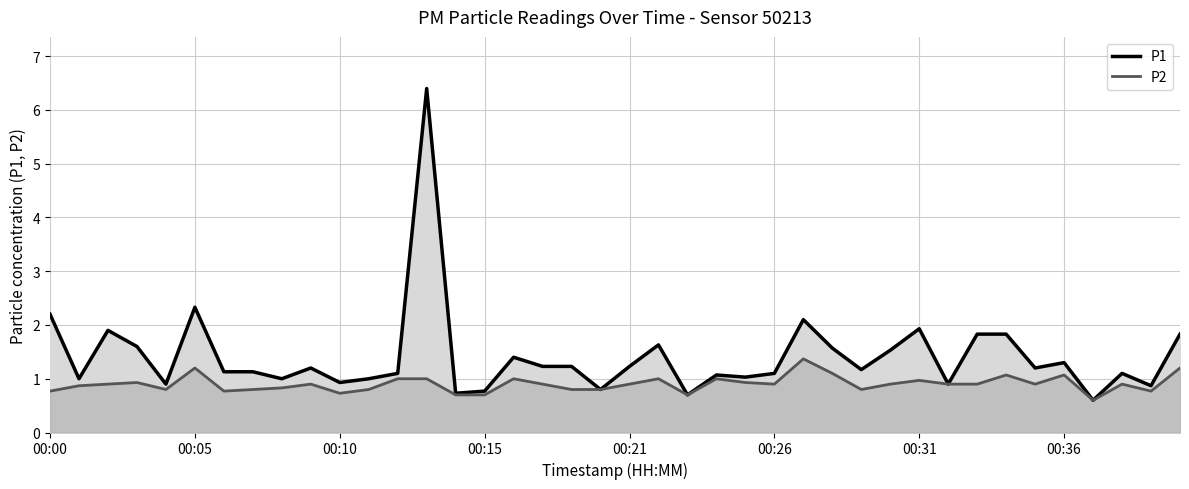

Which category has the highest value in the P2 series?

00:27